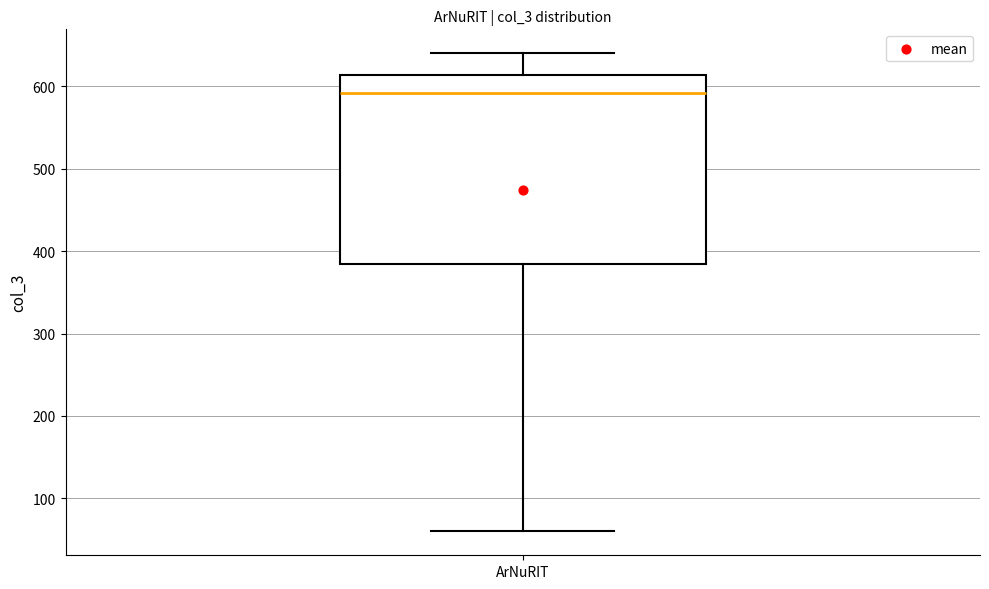

Transcribe this box plot: give where the median line is, the range the box spans, and where the two whiskers end, as read against the y-axis. The values are not printed on the chart, so give them approximately, as read against the axis.

median 590, box 380 to 610, whiskers 60 to 640